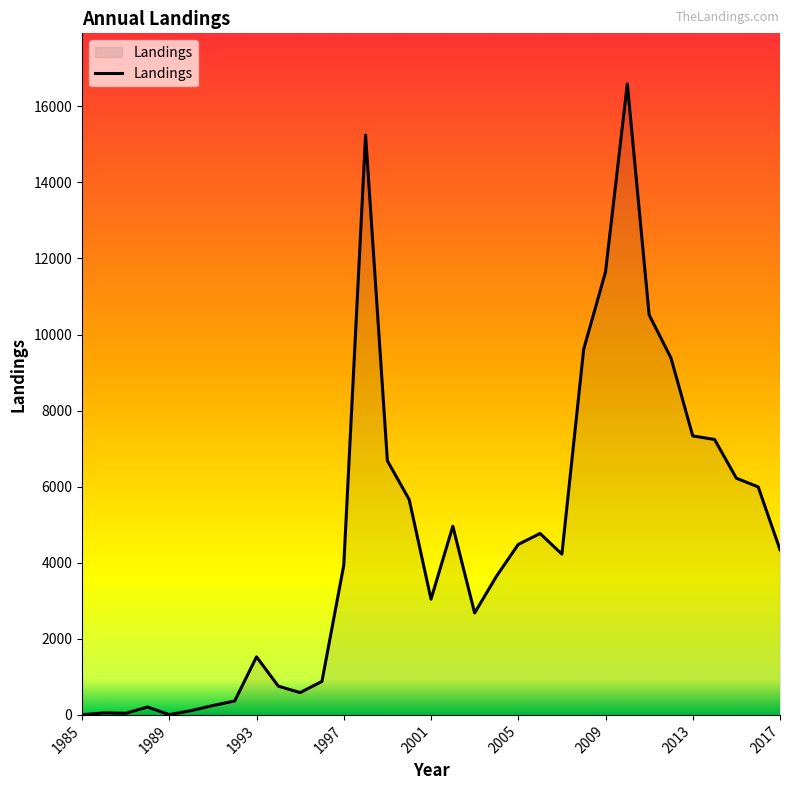

What is the difference between the maximum and minimum values?

16585